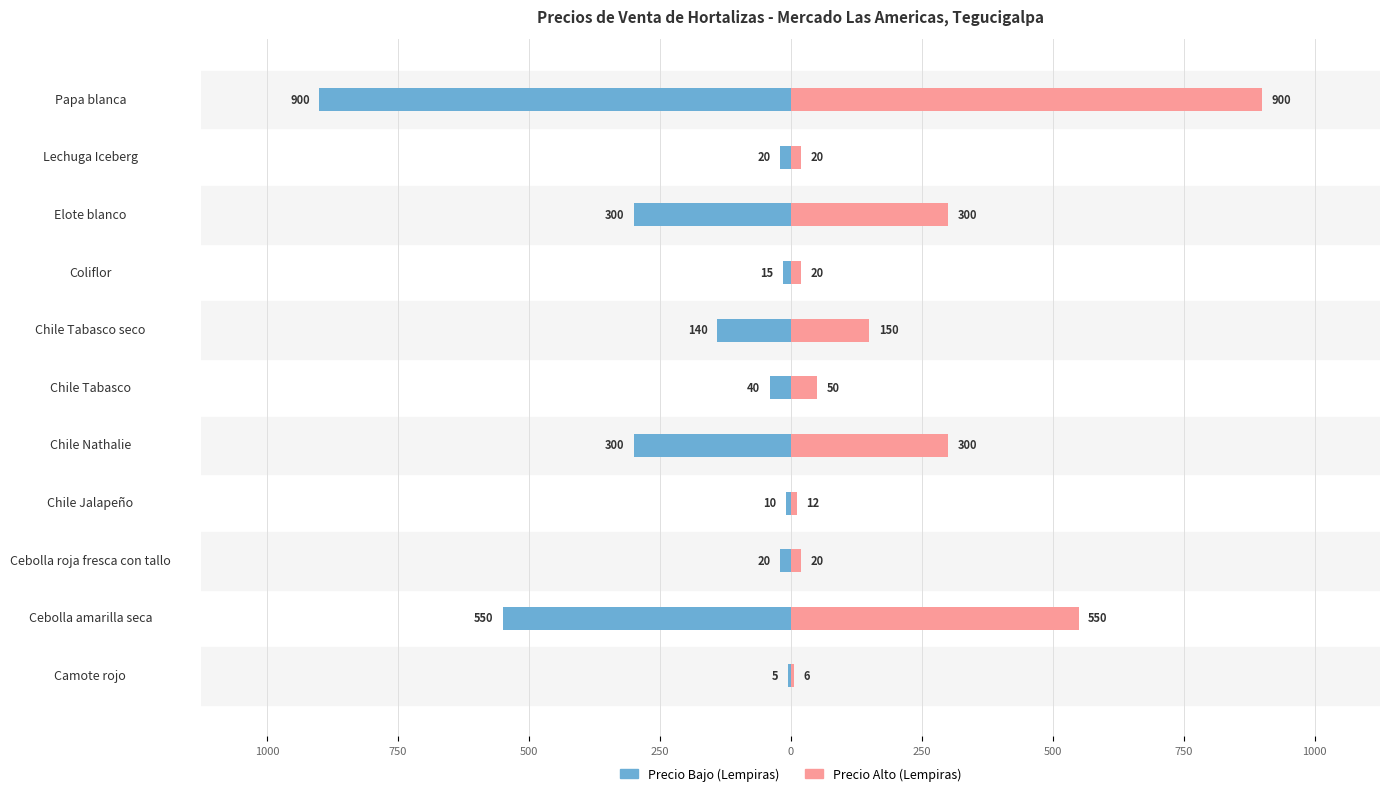

Are the bars horizontal?

Yes